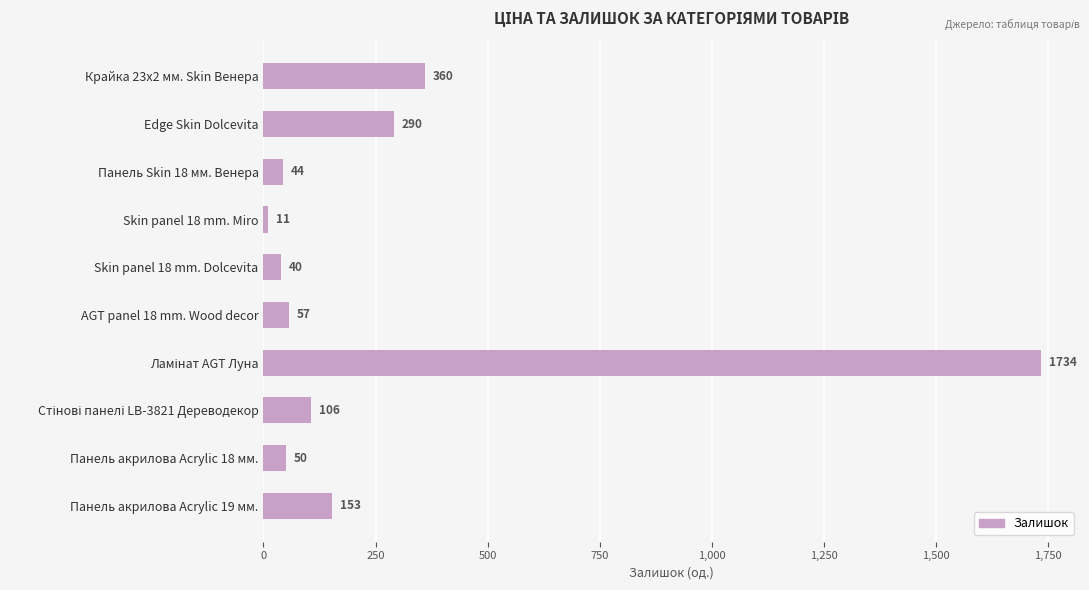

How many series are shown in this chart?

1